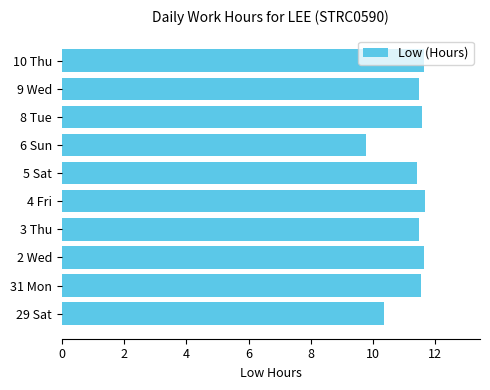

How many series are shown in this chart?

1